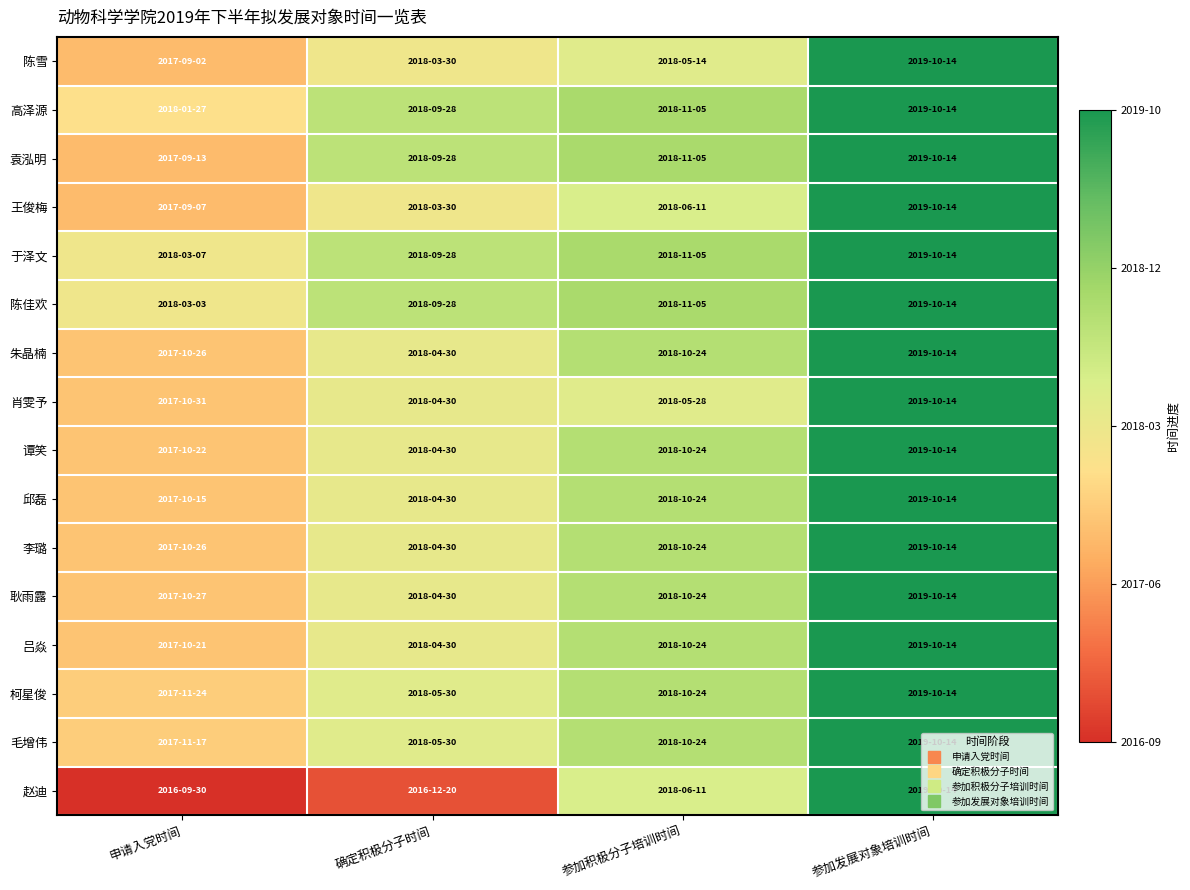

Reading right to left, what are all the values shown in this chart?

陈雪: 参加发展对象培训时间=1.0	参加积极分子培训时间=0.5	确定积极分子时间=0.5	申请入党时间=0.3
高泽源: 参加发展对象培训时间=1.0	参加积极分子培训时间=0.7	确定积极分子时间=0.6	申请入党时间=0.4
袁泓明: 参加发展对象培训时间=1.0	参加积极分子培训时间=0.7	确定积极分子时间=0.6	申请入党时间=0.3
王俊梅: 参加发展对象培训时间=1.0	参加积极分子培训时间=0.6	确定积极分子时间=0.5	申请入党时间=0.3
于泽文: 参加发展对象培训时间=1.0	参加积极分子培训时间=0.7	确定积极分子时间=0.6	申请入党时间=0.5
陈佳欢: 参加发展对象培训时间=1.0	参加积极分子培训时间=0.7	确定积极分子时间=0.6	申请入党时间=0.5
朱晶楠: 参加发展对象培训时间=1.0	参加积极分子培训时间=0.7	确定积极分子时间=0.5	申请入党时间=0.4
肖雯予: 参加发展对象培训时间=1.0	参加积极分子培训时间=0.5	确定积极分子时间=0.5	申请入党时间=0.4
谭笑: 参加发展对象培训时间=1.0	参加积极分子培训时间=0.7	确定积极分子时间=0.5	申请入党时间=0.4
邱磊: 参加发展对象培训时间=1.0	参加积极分子培训时间=0.7	确定积极分子时间=0.5	申请入党时间=0.4
李璐: 参加发展对象培训时间=1.0	参加积极分子培训时间=0.7	确定积极分子时间=0.5	申请入党时间=0.4
耿雨露: 参加发展对象培训时间=1.0	参加积极分子培训时间=0.7	确定积极分子时间=0.5	申请入党时间=0.4
吕焱: 参加发展对象培训时间=1.0	参加积极分子培训时间=0.7	确定积极分子时间=0.5	申请入党时间=0.4
柯星俊: 参加发展对象培训时间=1.0	参加积极分子培训时间=0.7	确定积极分子时间=0.5	申请入党时间=0.4
毛增伟: 参加发展对象培训时间=1.0	参加积极分子培训时间=0.7	确定积极分子时间=0.5	申请入党时间=0.4
赵迪: 参加发展对象培训时间=1.0	参加积极分子培训时间=0.6	确定积极分子时间=0.1	申请入党时间=0.0